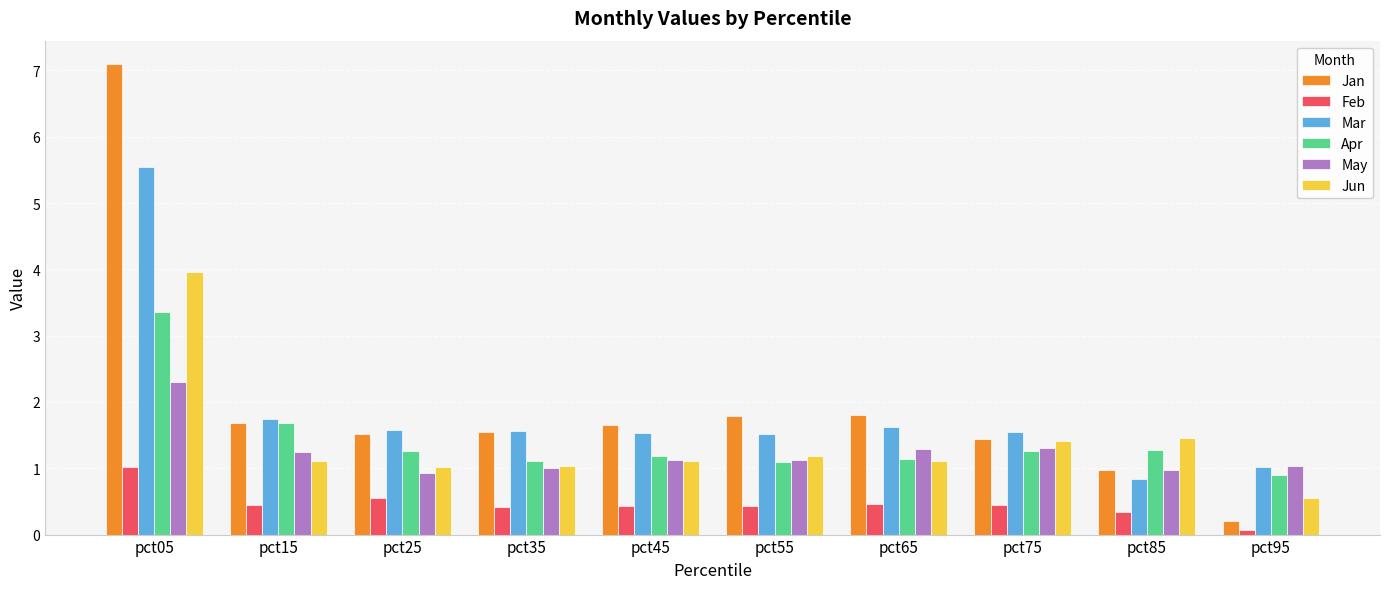

Which series changed the most between pct65 and pct95?

Jan